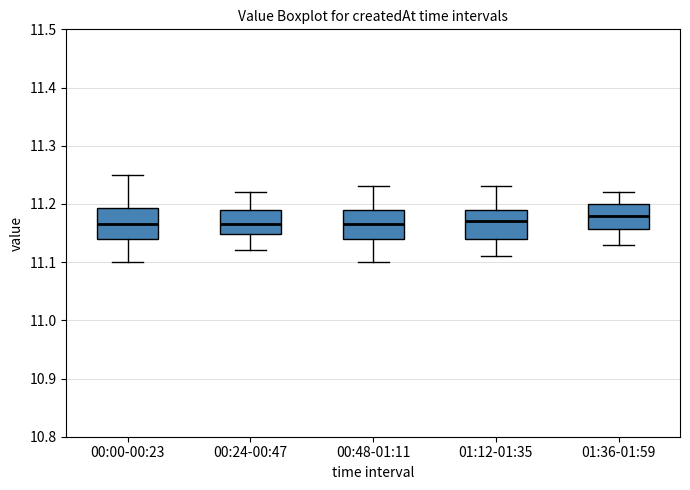

Reading left to right, transcribe this box plot: for each box, give where its median line is, the range the box spans, and where its two whiskers end, as read against the y-axis. The values are not printed on the chart, so give them approximately, as read against the axis.

00:00-00:23: median 11.17, box 11.14 to 11.19, whiskers 11.10 to 11.25
00:24-00:47: median 11.17, box 11.15 to 11.19, whiskers 11.12 to 11.22
00:48-01:11: median 11.17, box 11.14 to 11.19, whiskers 11.10 to 11.23
01:12-01:35: median 11.17, box 11.14 to 11.19, whiskers 11.11 to 11.23
01:36-01:59: median 11.18, box 11.16 to 11.20, whiskers 11.13 to 11.22